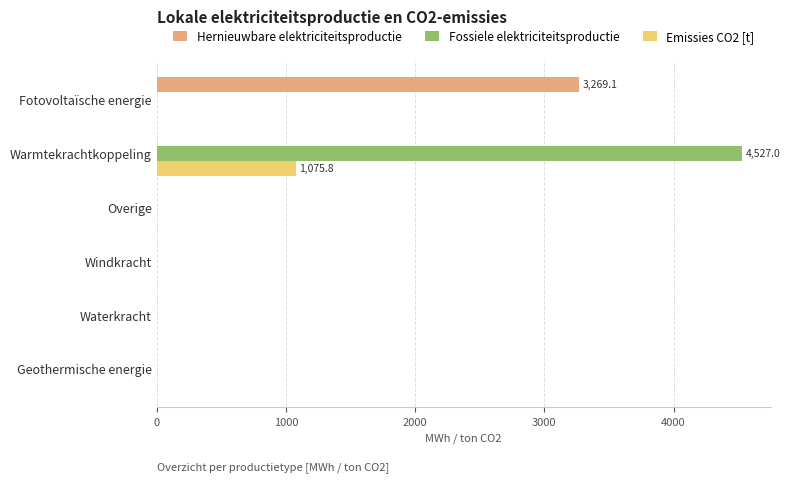

The Hernieuwbare elektriciteitsproductie series shows -1600.5 at Warmtekrachtkoppeling. True or false?

False